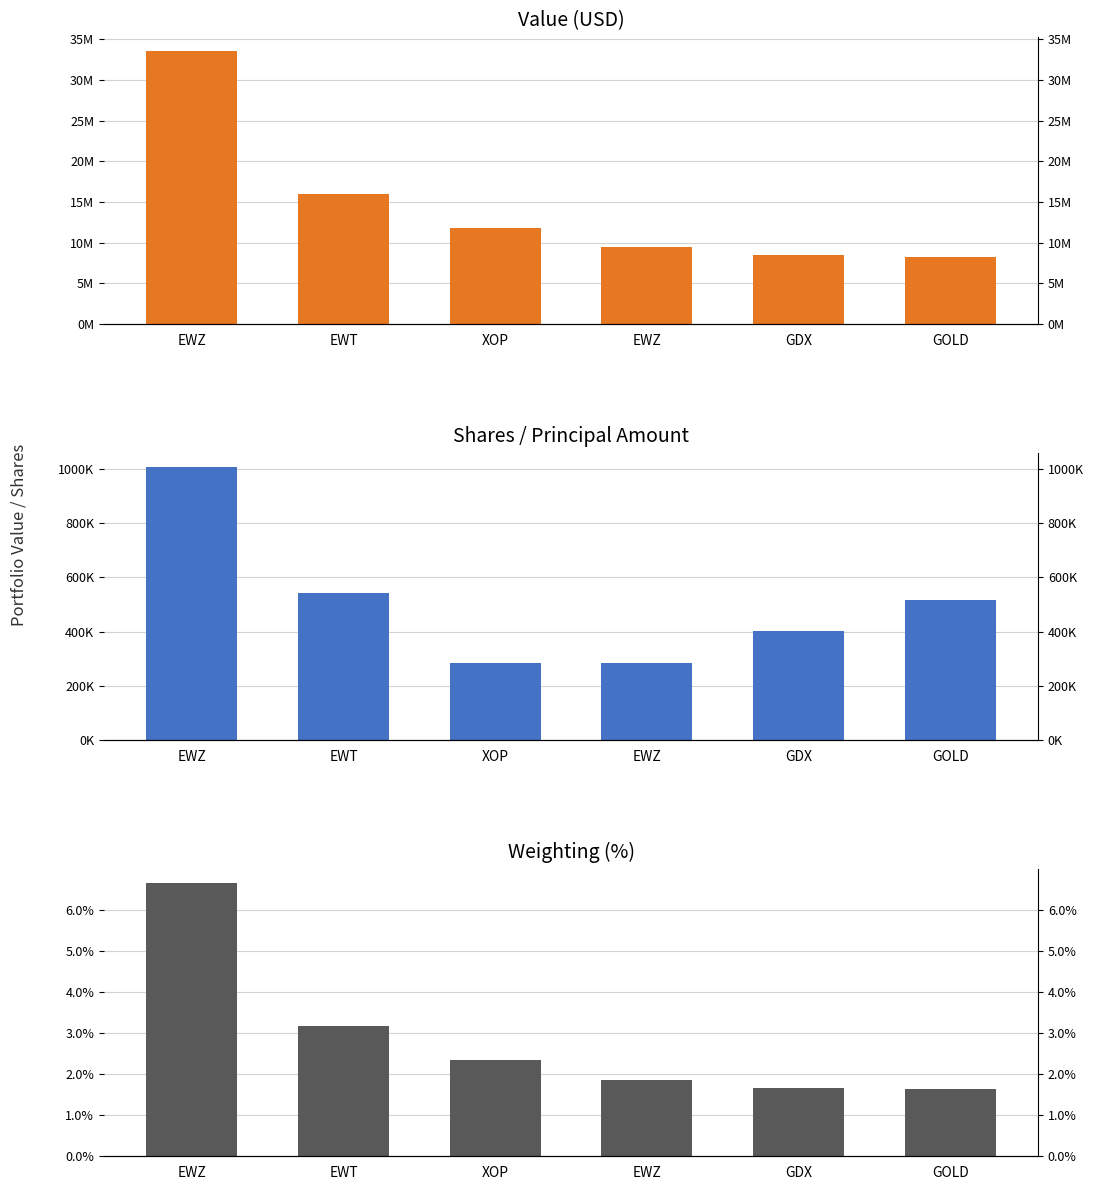

Is it true that Value equals 33573000.0 at EWZ?

True